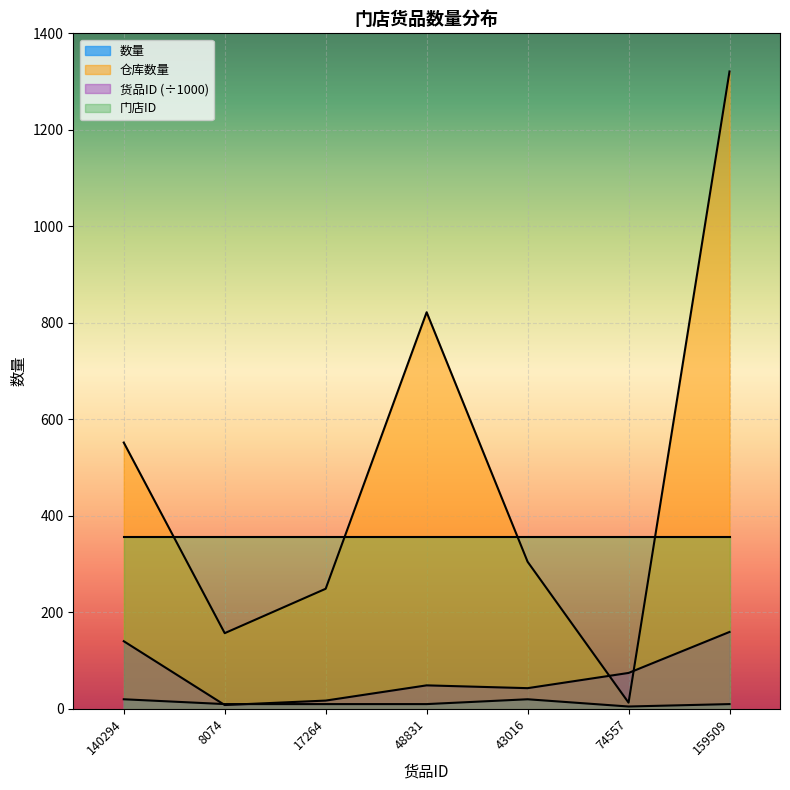

At which category does the chart reach its peak across all series?

159509